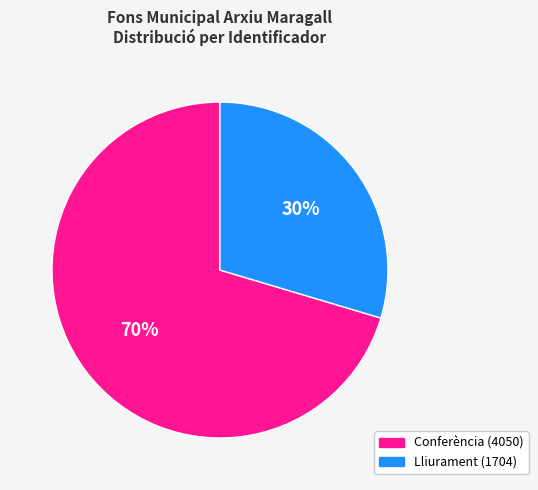

Is there any slice that represents more than half of the pie?

Yes